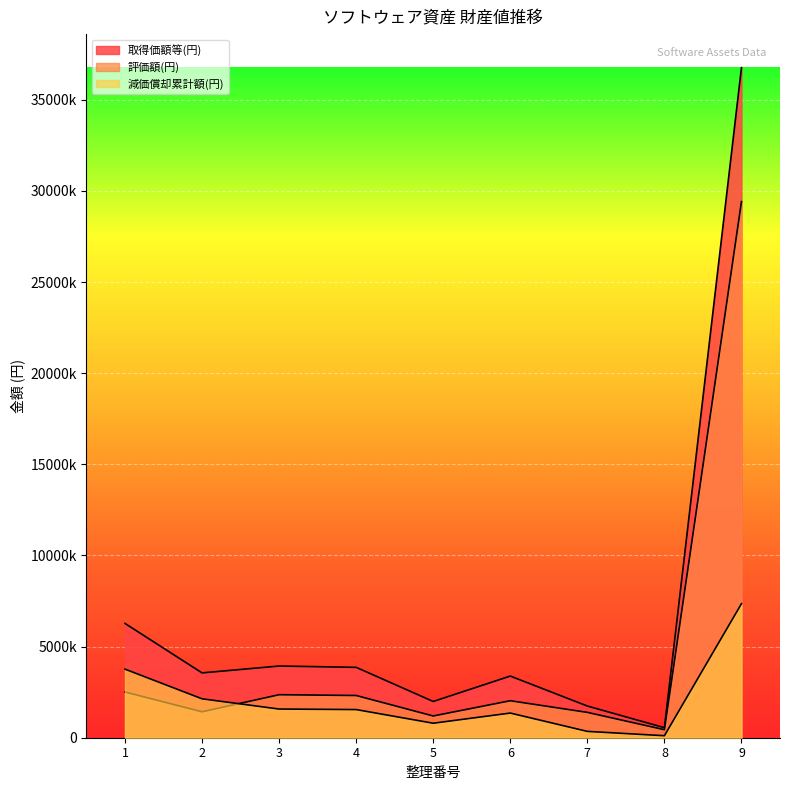

Is the value of 評価額(円) at 6 greater than the value of 取得価額等(円) at 7?

Yes